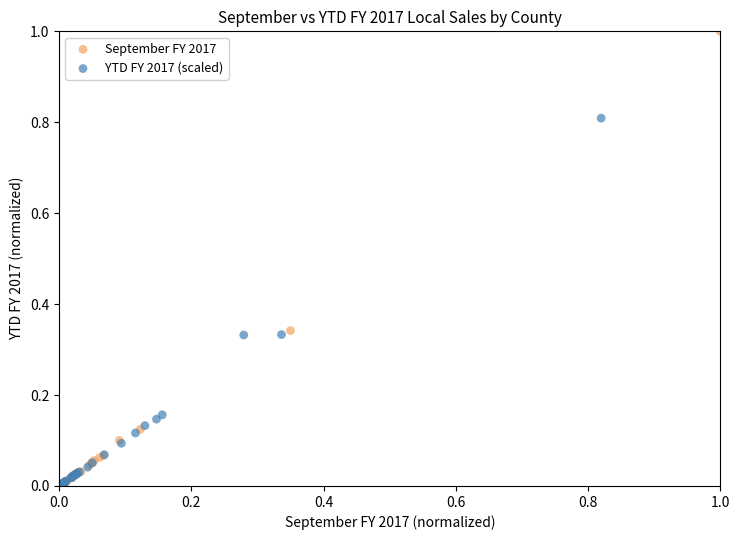

Which series reaches the maximum Y coordinate?

September FY 2017